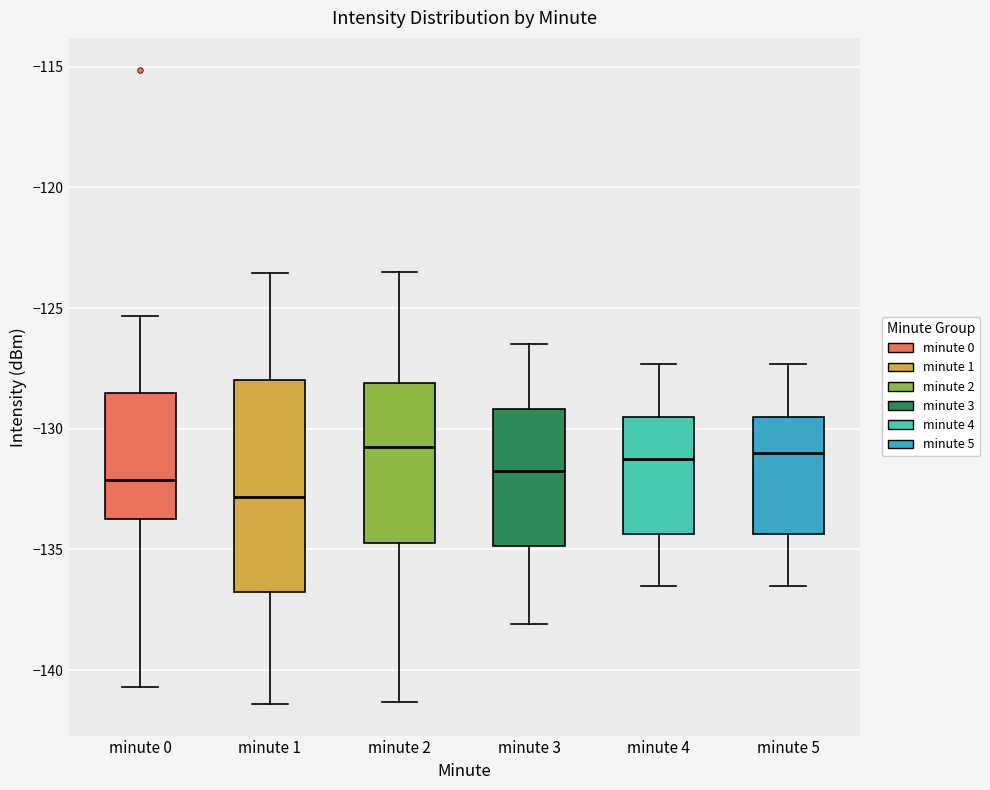

Which box's median line is the lowest?

minute 1